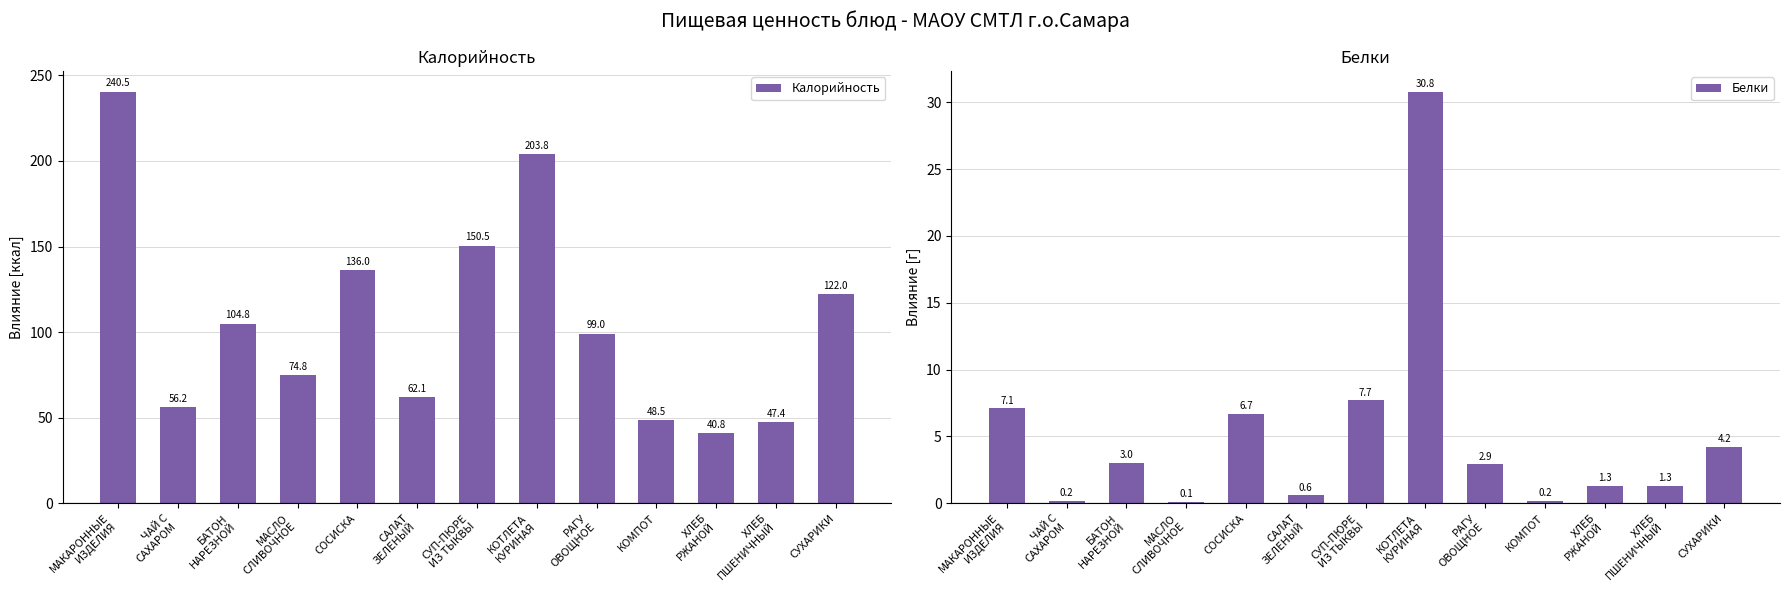

List the series in order of their peak value, highest first.

Калорийность, Белки